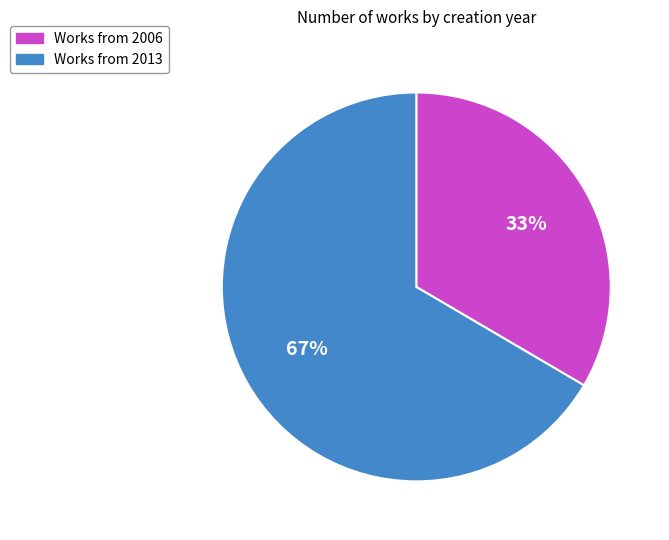

Is the sum of Works from 2006 and Works from 2013 greater than half?

Yes